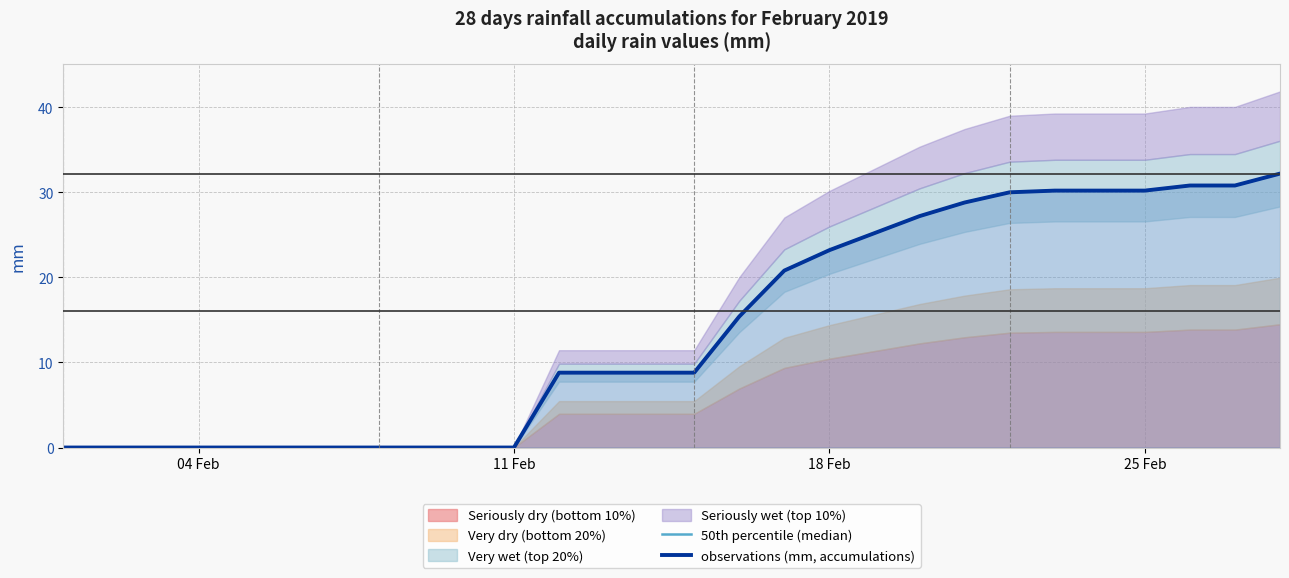

The 50th percentile (median) series shows 5.7 at 15. True or false?

False